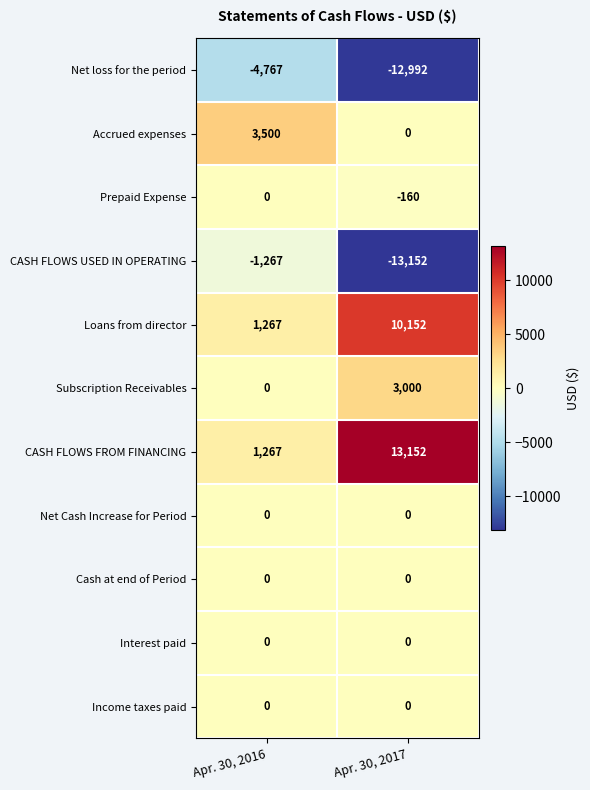

What is the minimum value shown in the chart?

-13152